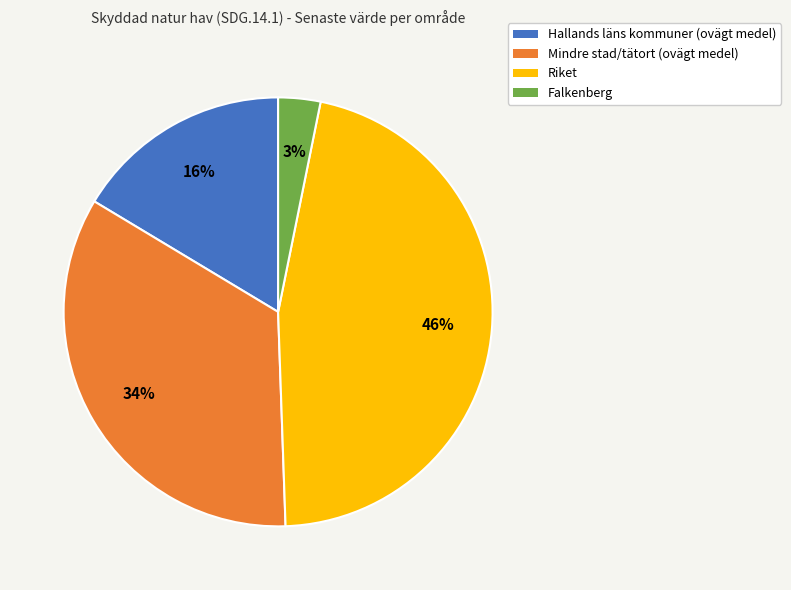

To the nearest percent, what portion does Riket represent?

46%